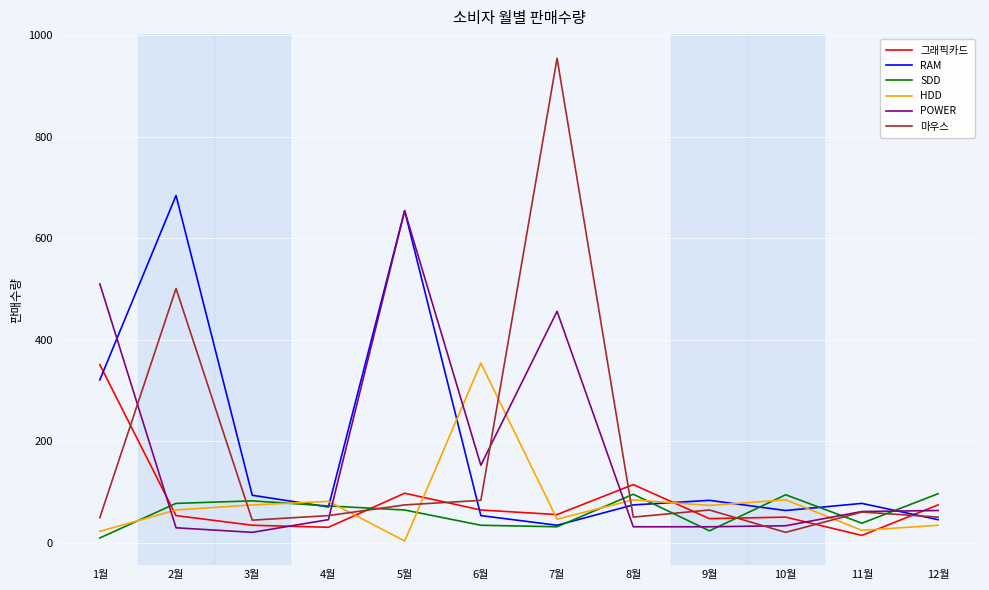

The RAM series shows 411 at 5월. True or false?

False